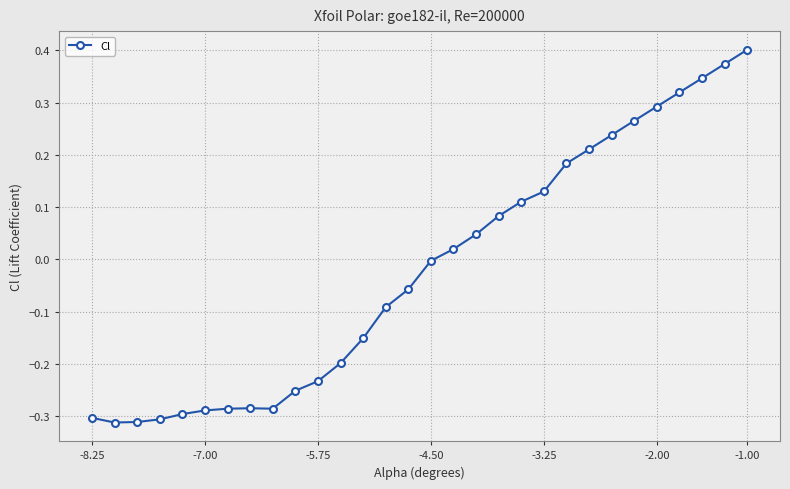

What is the difference between the maximum and minimum values?

0.7